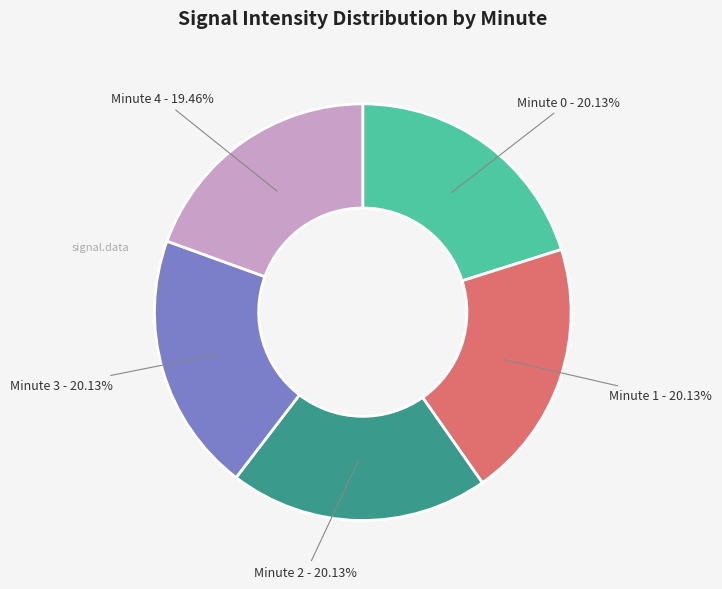

Is Minute 0 the majority of the pie?

No